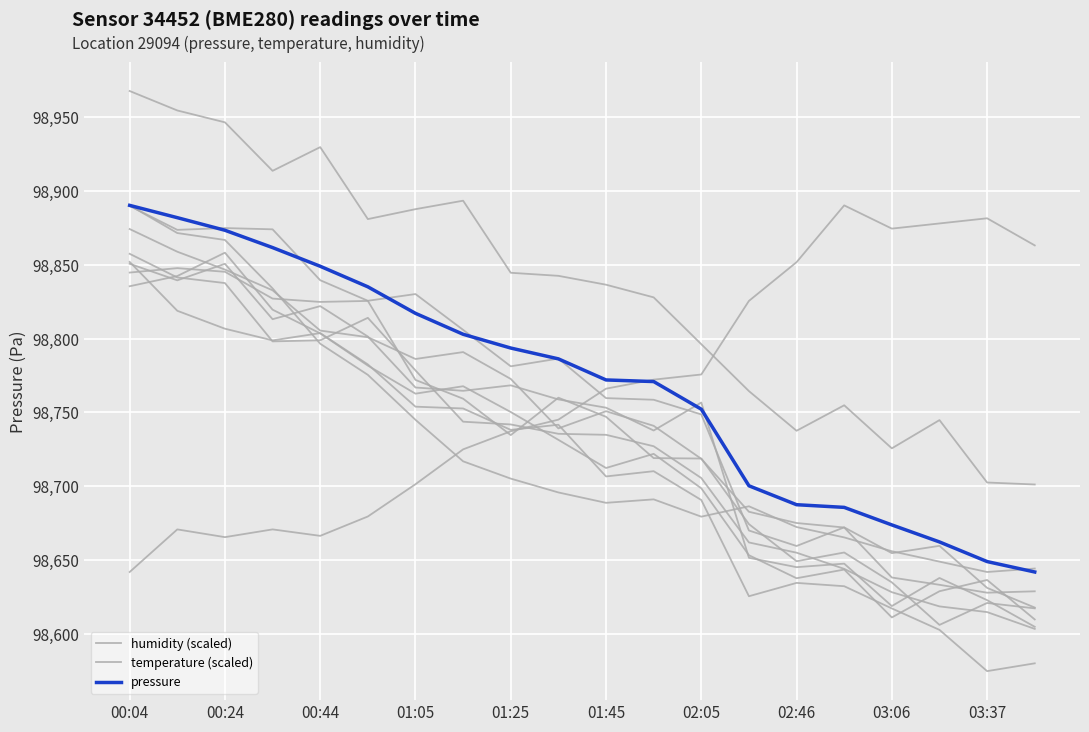

Is this an area chart (filled region under the line)?

No